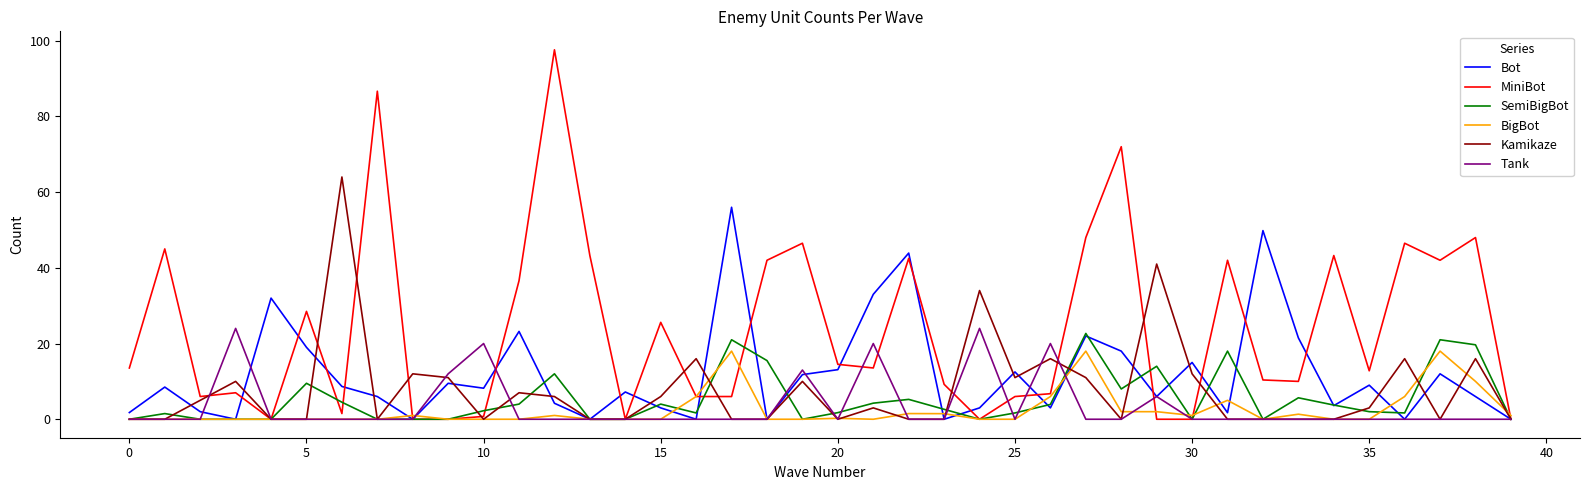

True or false: Tank has more than 1 interior local peaks.

True